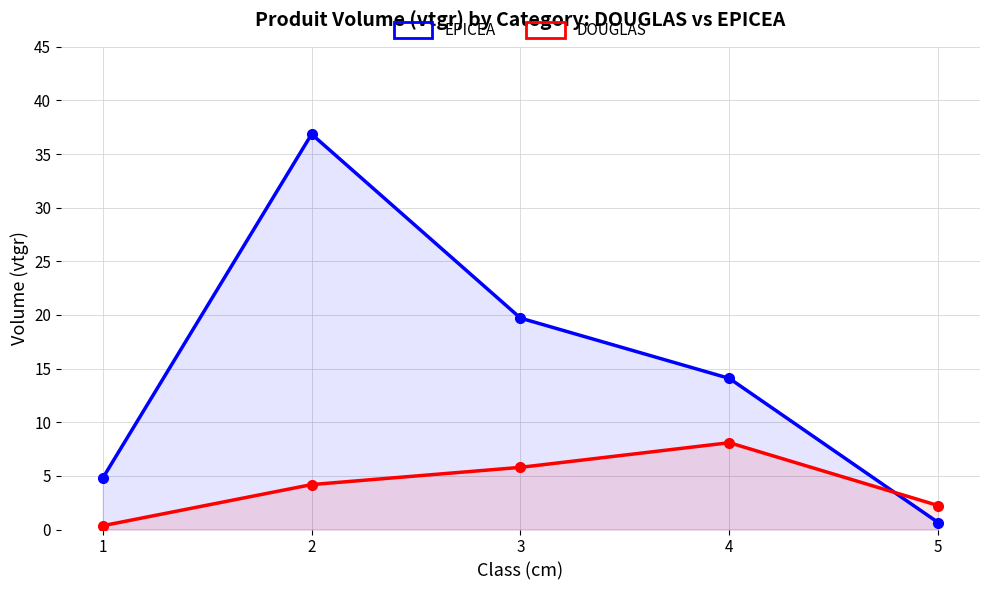

Reading left to right, transcribe all the data shown in this chart.

EPICEA: 4.8	36.9	19.7	14.1	0.6
DOUGLAS: 0.4	4.2	5.8	8.1	2.2